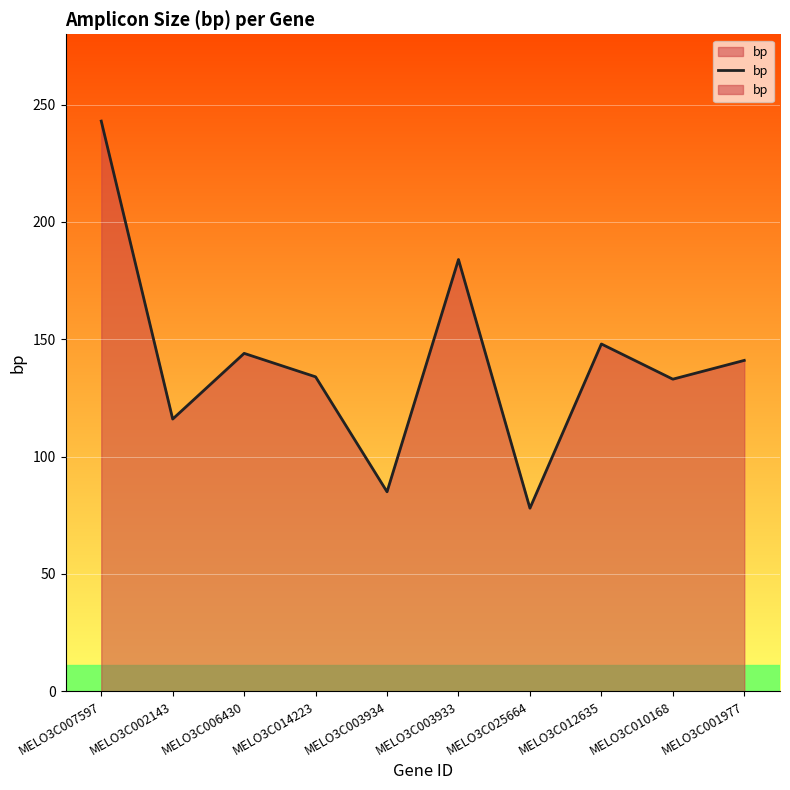

True or false: the data shows 116 at MELO3C002143.

True